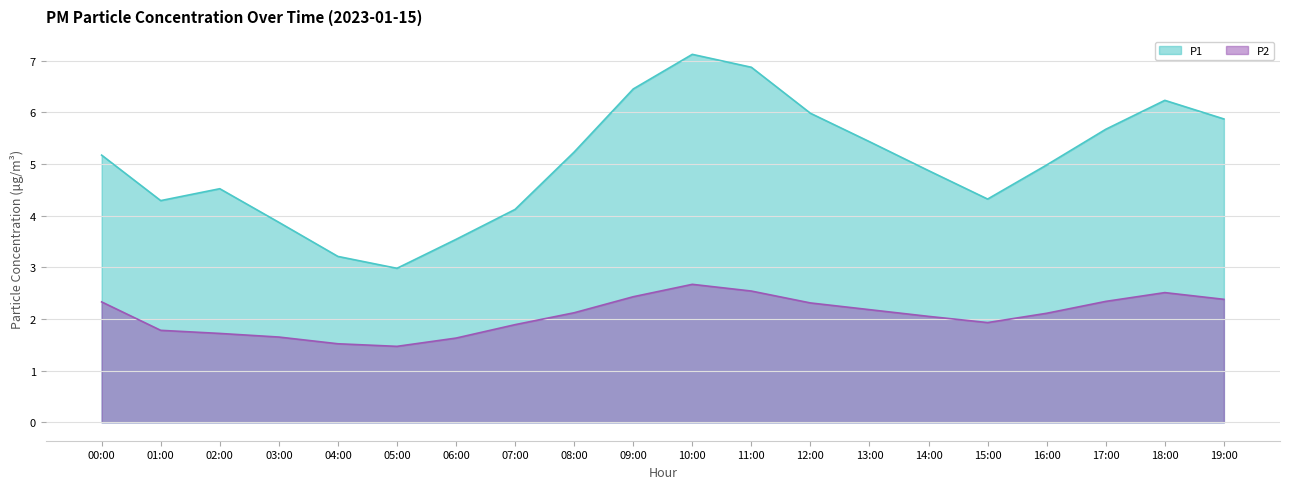

Reading right to left, list all the values displayed in this chart.

P1: 19:00=5.9	18:00=6.2	17:00=5.7	16:00=5.0	15:00=4.3	14:00=4.9	13:00=5.4	12:00=6.0	11:00=6.9	10:00=7.1	09:00=6.5	08:00=5.2	07:00=4.1	06:00=3.5	05:00=3.0	04:00=3.2	03:00=3.9	02:00=4.5	01:00=4.3	00:00=5.2
P2: 19:00=2.4	18:00=2.5	17:00=2.3	16:00=2.1	15:00=1.9	14:00=2.0	13:00=2.2	12:00=2.3	11:00=2.5	10:00=2.7	09:00=2.4	08:00=2.1	07:00=1.9	06:00=1.6	05:00=1.5	04:00=1.5	03:00=1.6	02:00=1.7	01:00=1.8	00:00=2.3